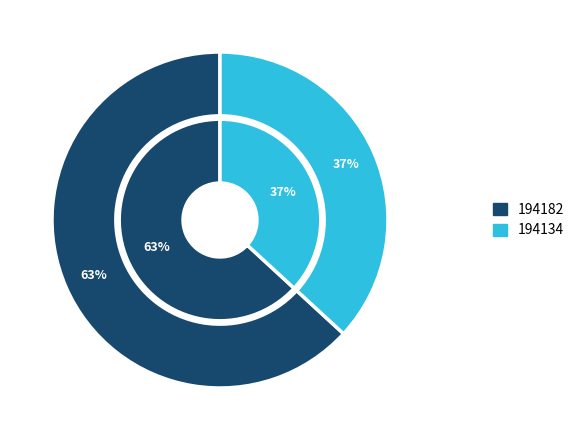

Rank the categories by value from highest to lowest.

194182, 194134